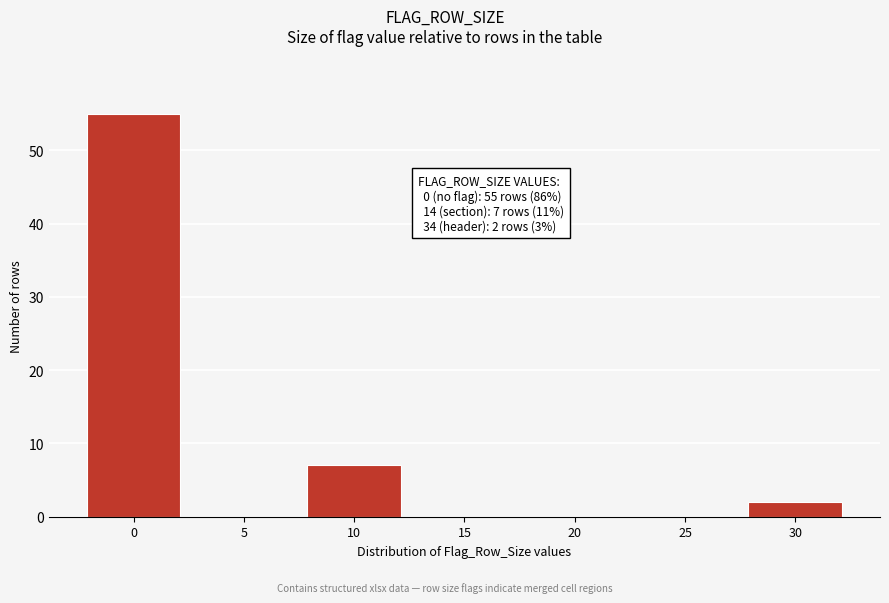

Reading left to right, extract all data points from this chart.

0=55	5=0	10=7	15=0	20=0	25=0	30=2